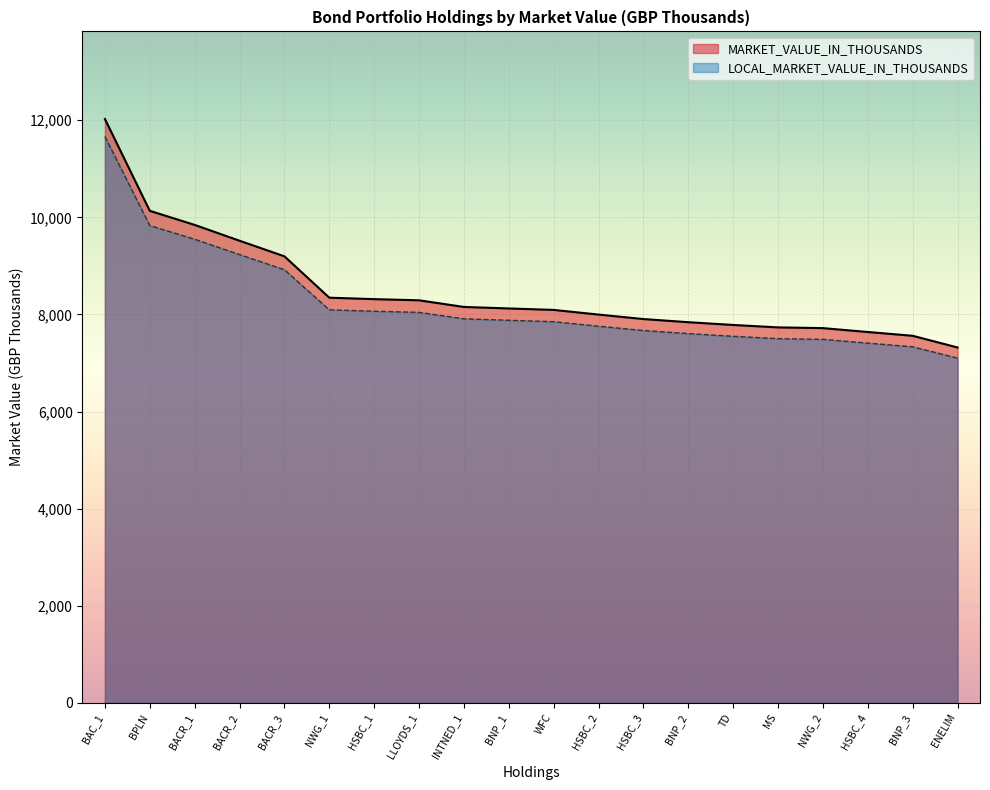

What position from the left is HSBC_2?

12